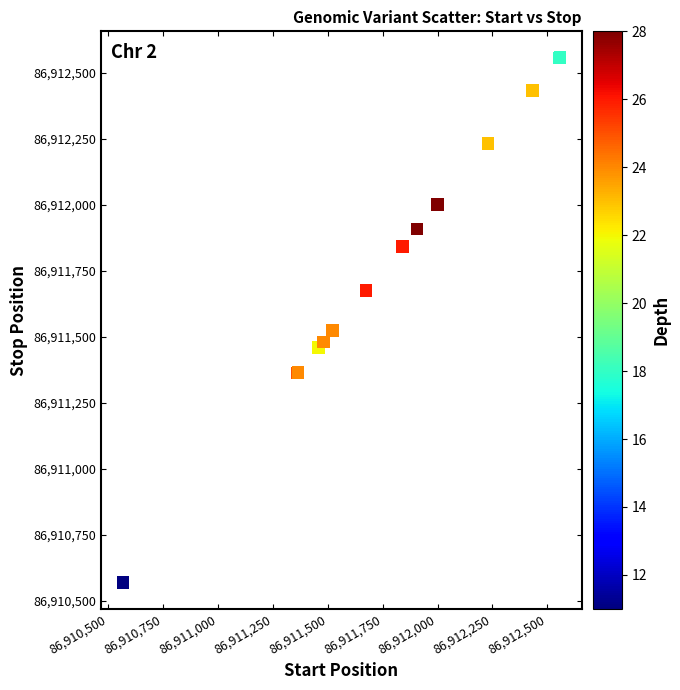

What Y value in the scatter plot is closest to 86911563?

86911523